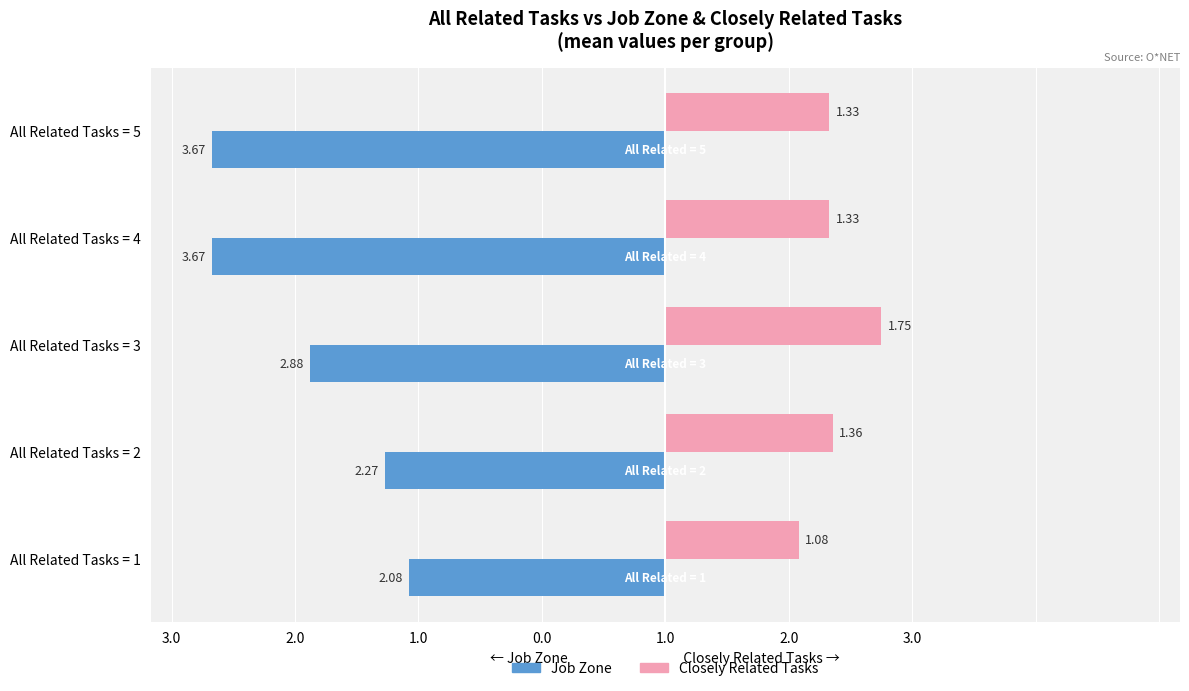

What is the sum of all Job Zone values?

-14.6